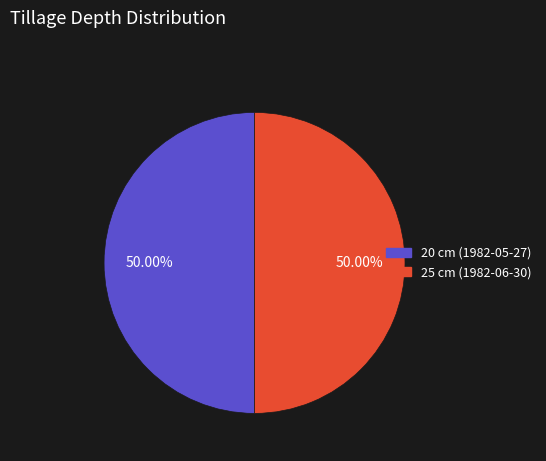

Approximately how many times larger is the value at 25 cm (1982-06-30) compared to 20 cm (1982-05-27)?

1.0